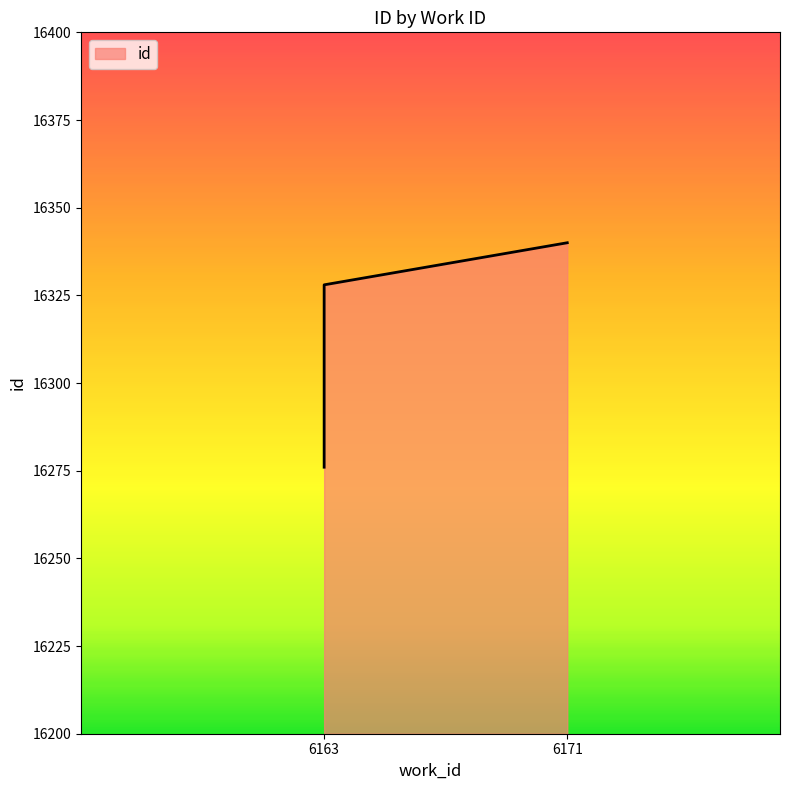

What is the value of the 1st point from the left?

16276